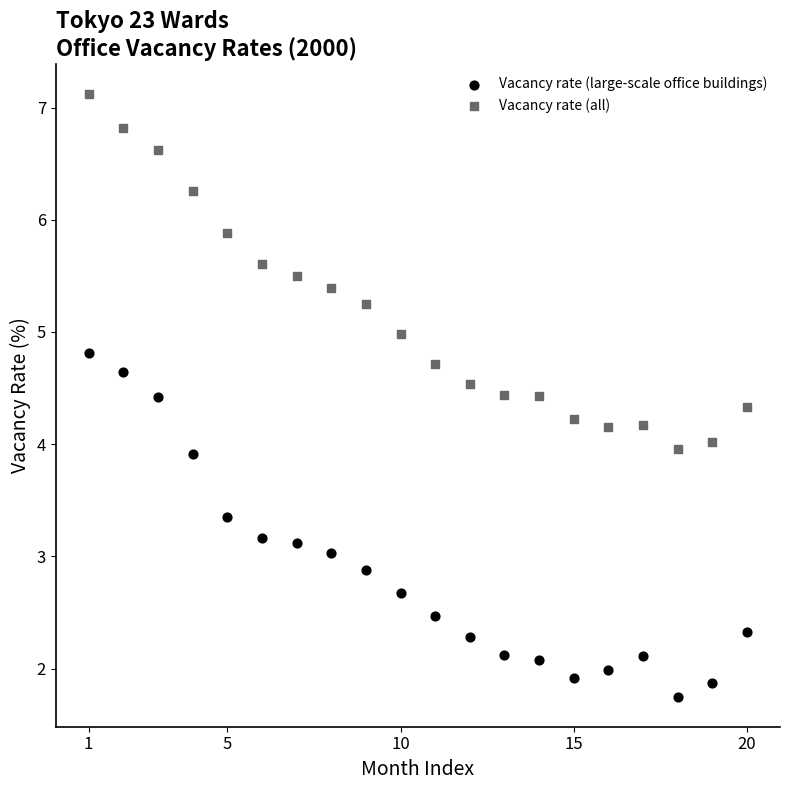

Across all data points, what is the range of Y values (max minus min)?

5.4